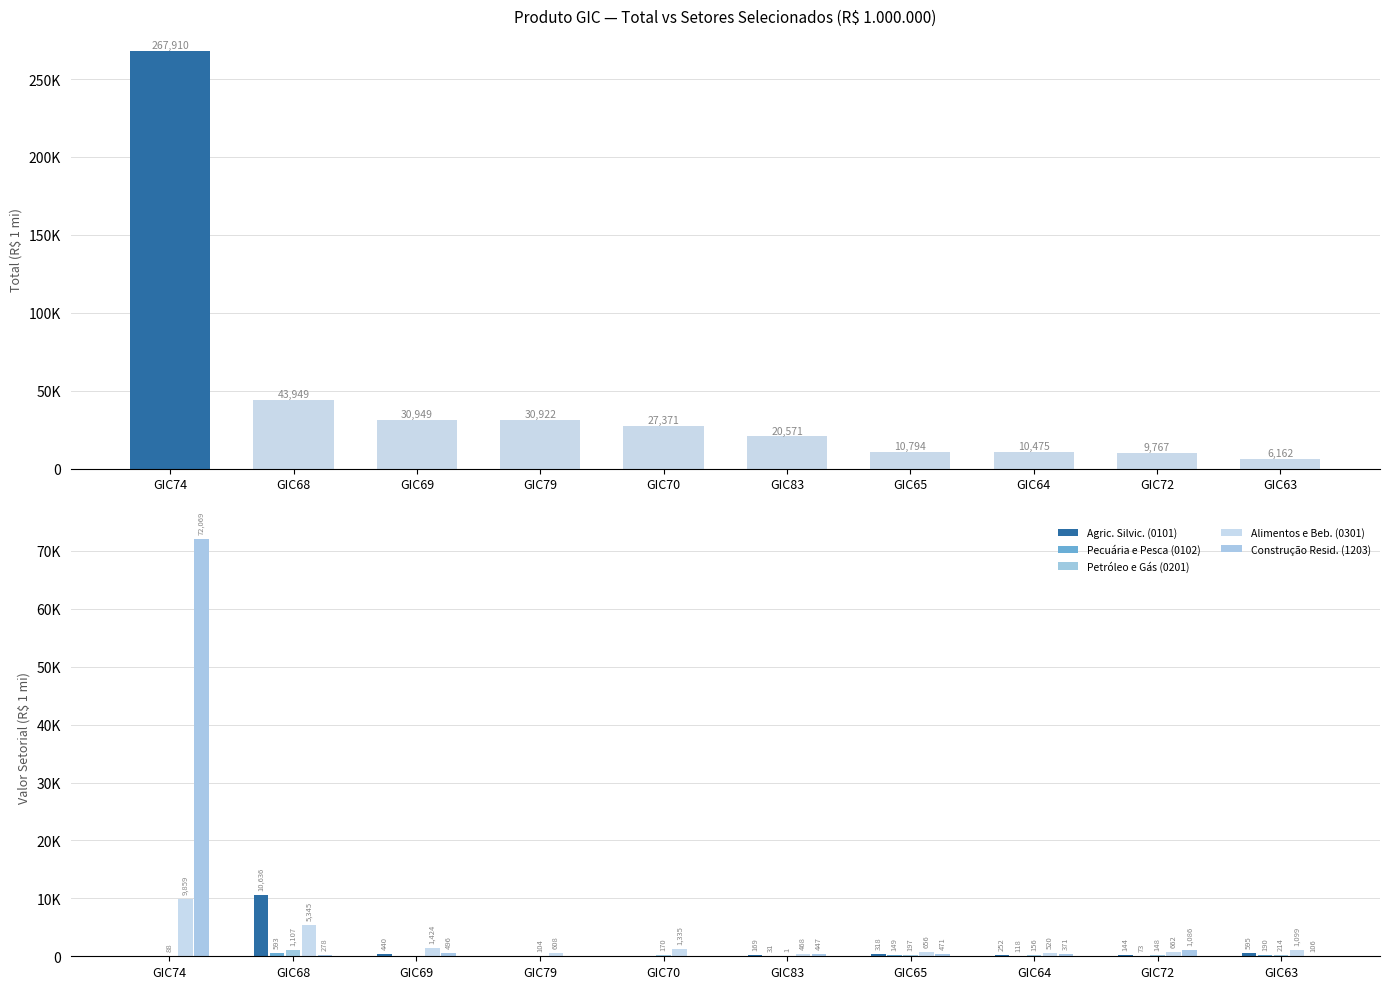

Which series changed the most between GIC68 and GIC70?

TOTAL